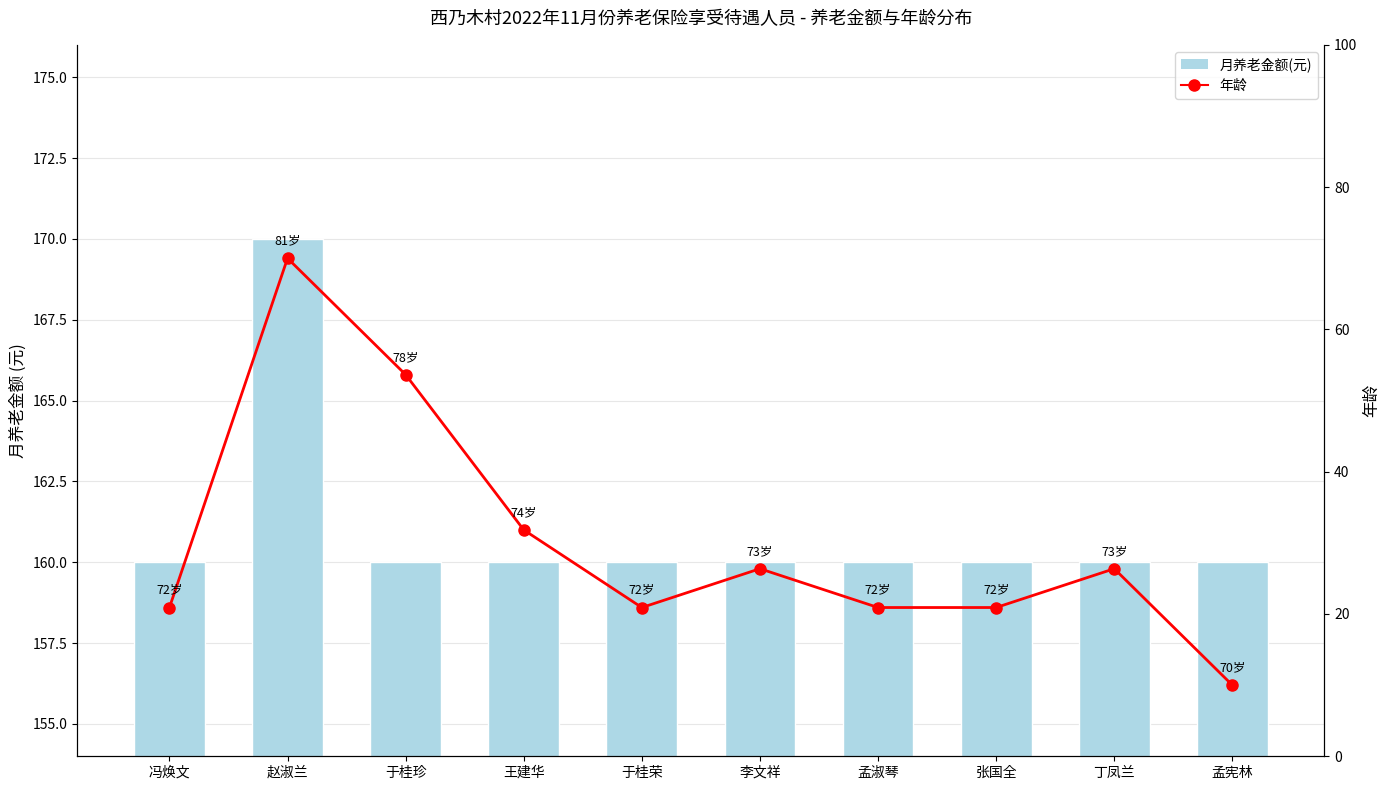

What is the value of the 月养老金额(元) bar at the 8th from the left?

160.0